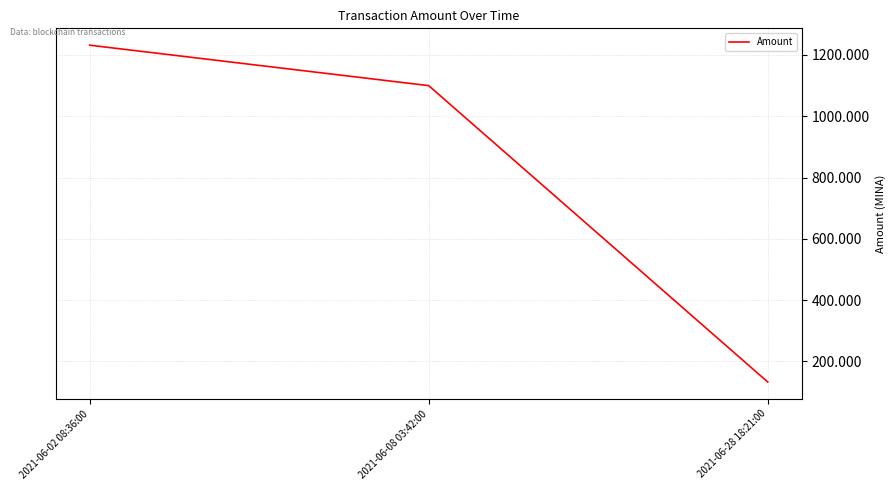

Which label corresponds to the largest value in the chart?

2021-06-02 08:36:00